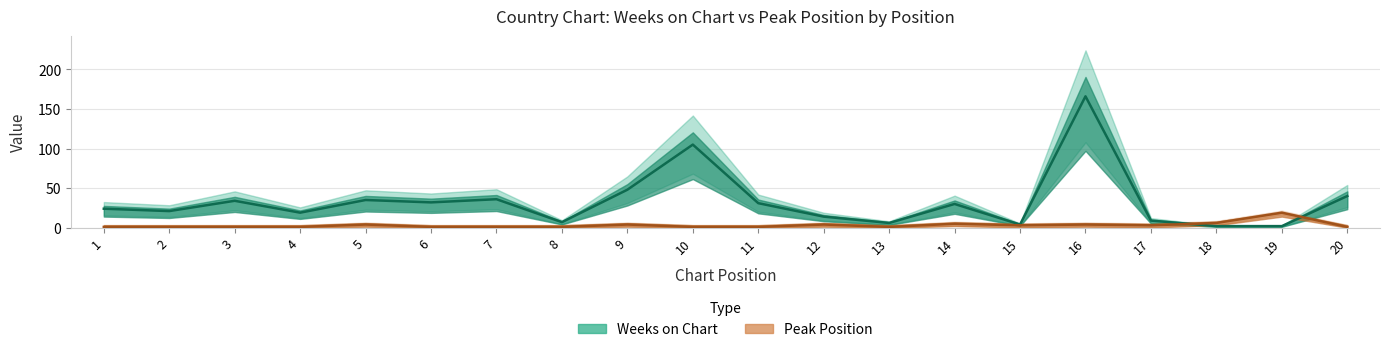

Reading left to right, transcribe all the data shown in this chart.

Weeks on Chart: 24	21	34	19	35	32	36	7	48	105	31	14	6	30	4	166	9	2	2	40
Peak Position: 1	1	1	1	4	1	1	1	4	1	1	4	1	5	3	4	3	6	19	1